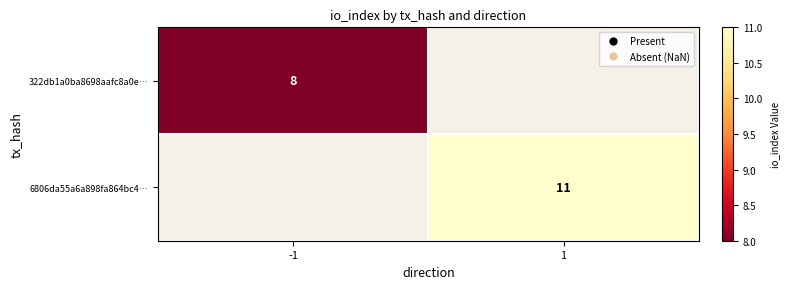

The 322db1a0ba8698aafc8a0e… series shows 2 at -1. True or false?

False